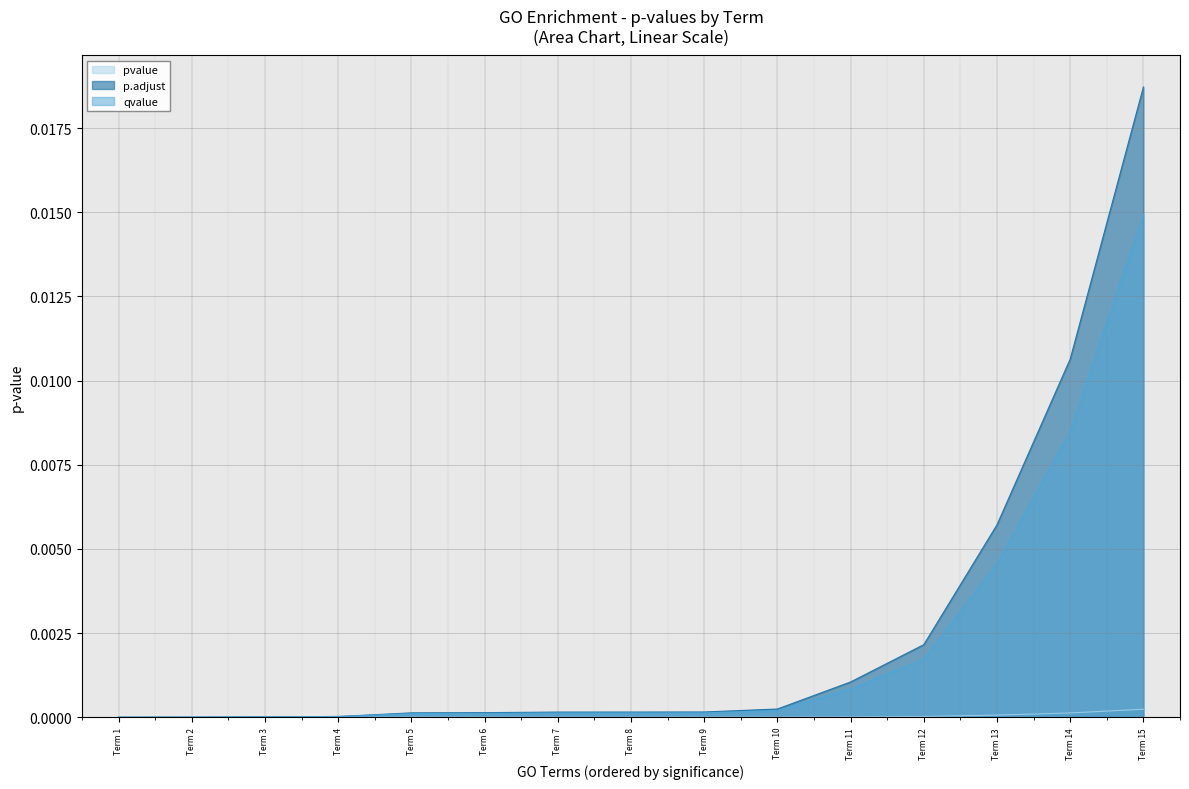

True or false: qvalue and p.adjust cross at least once.

False